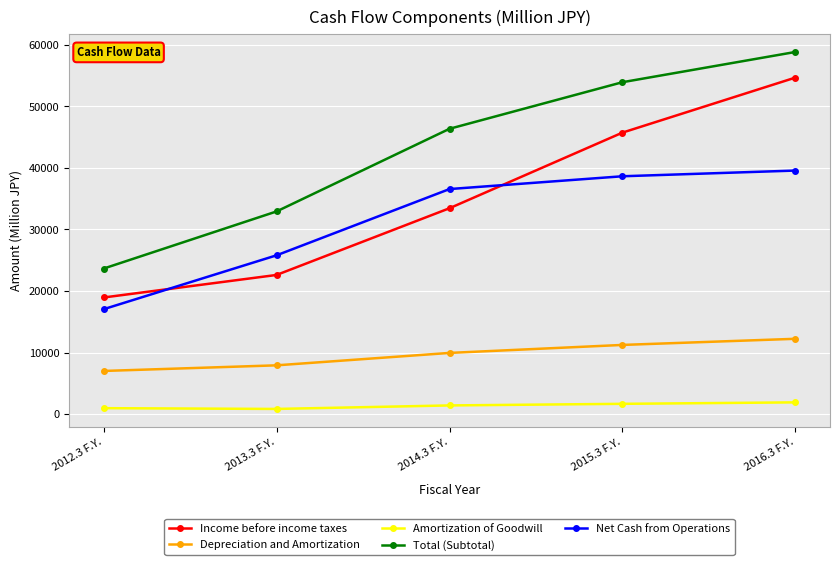

True or false: Depreciation and Amortization has more than 0 interior local peaks.

False